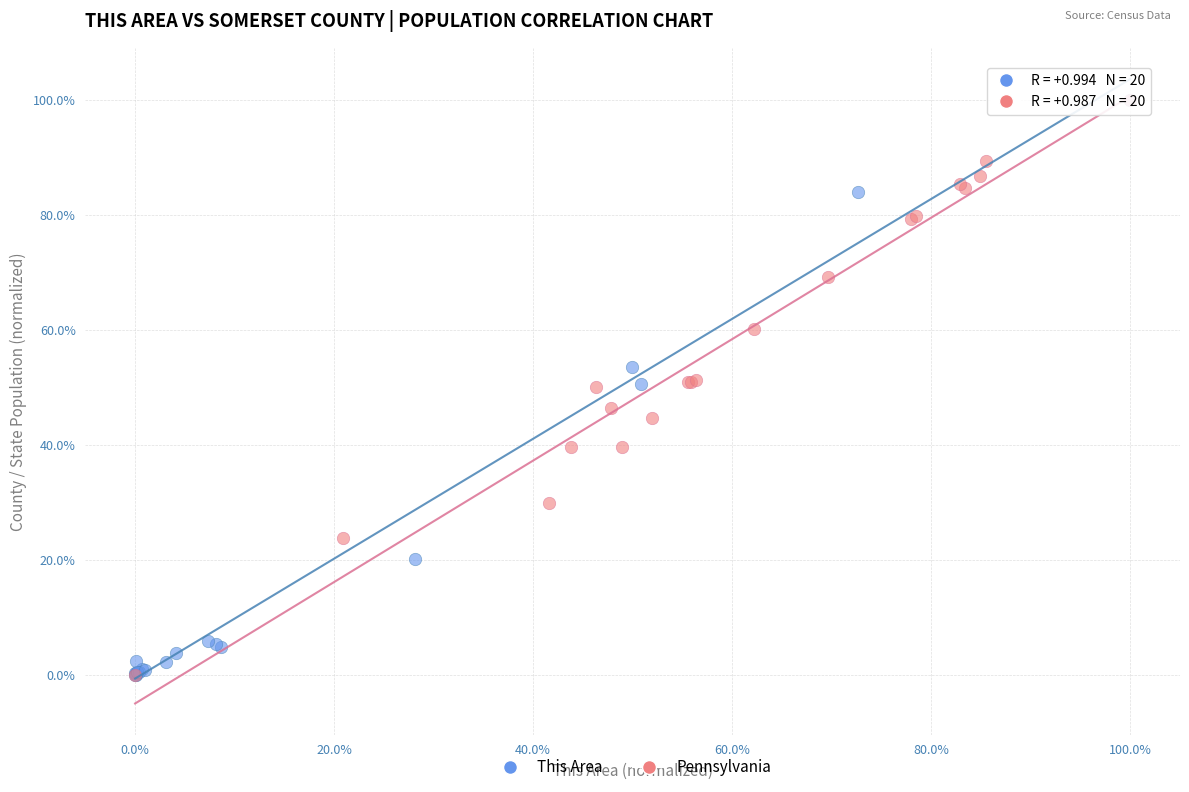

What are all the series names shown in the legend?

This Area, Pennsylvania